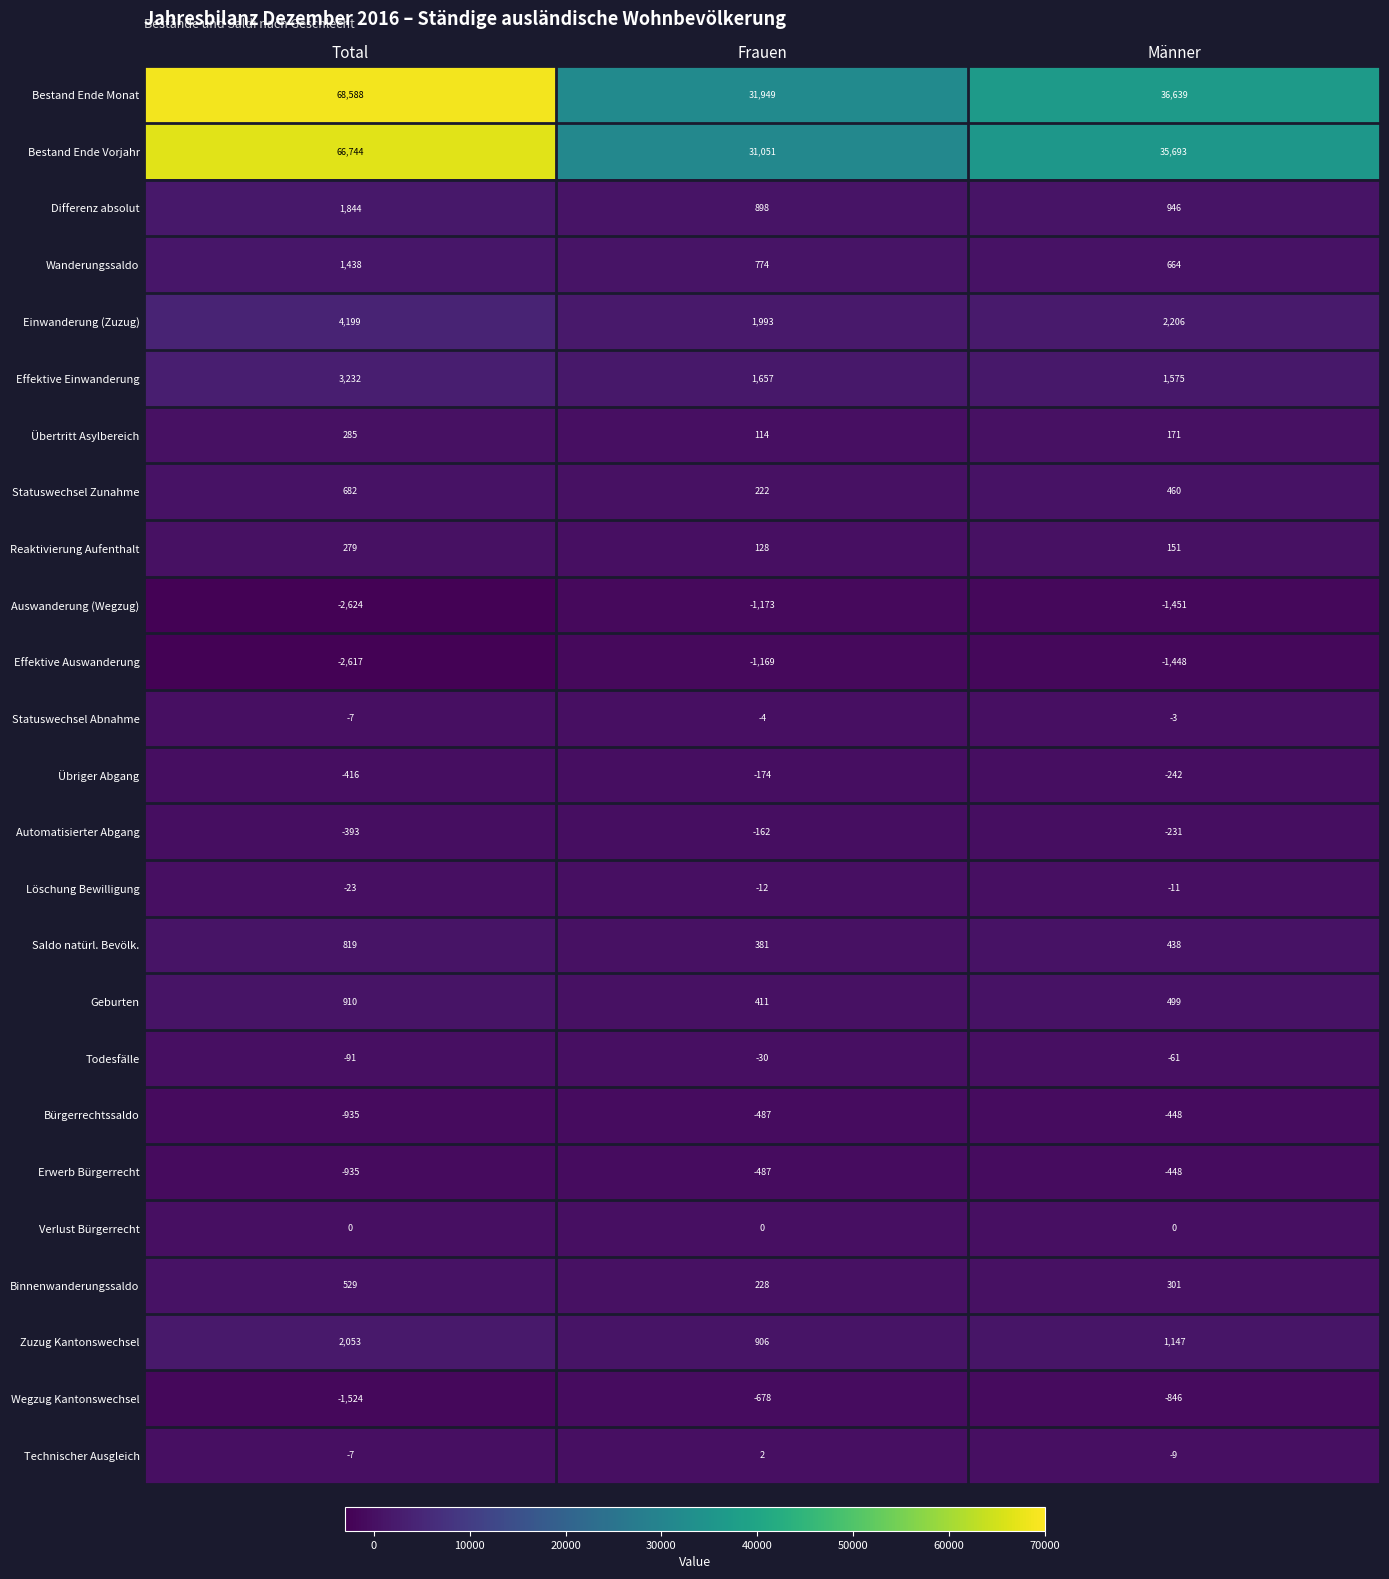

Count the number of data series in this chart.

25